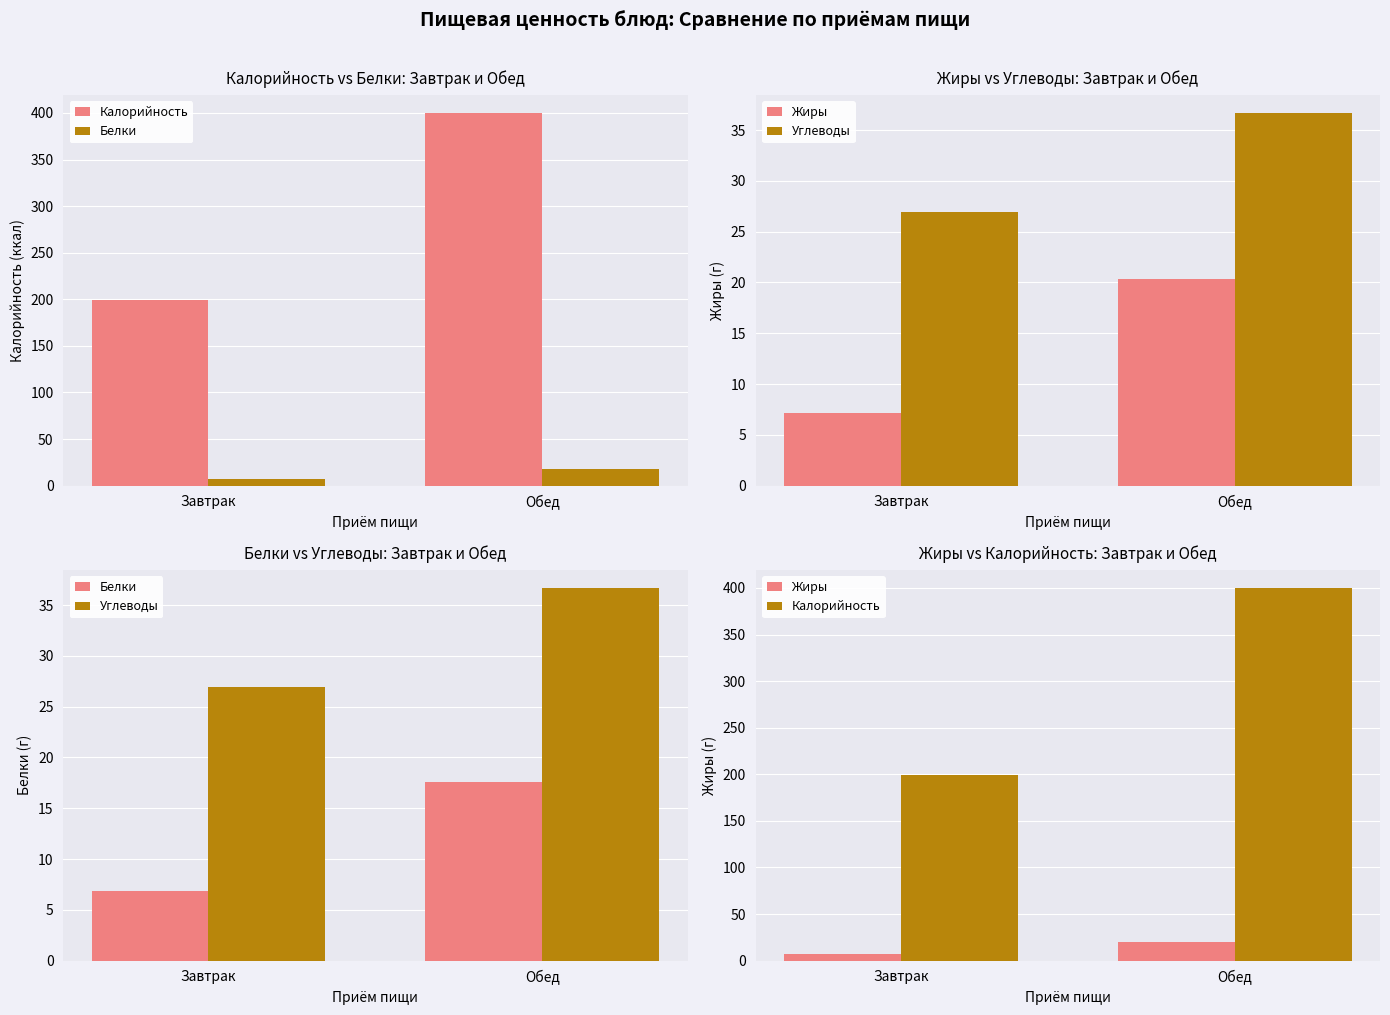

Reading left to right, what are all the values shown in this chart?

Калорийность: 199.5	399.5
Белки: 6.8	17.5
Жиры: 7.2	20.3
Углеводы: 26.9	36.6